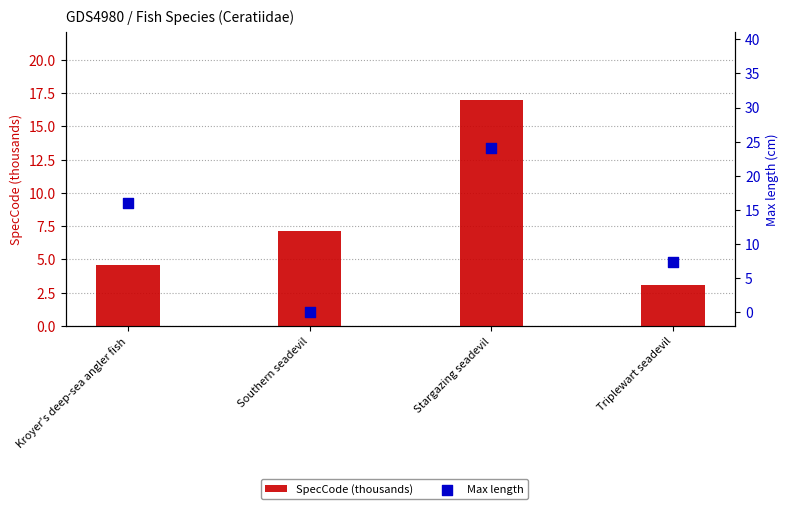

Which series has the largest Y range (max minus min)?

Max length